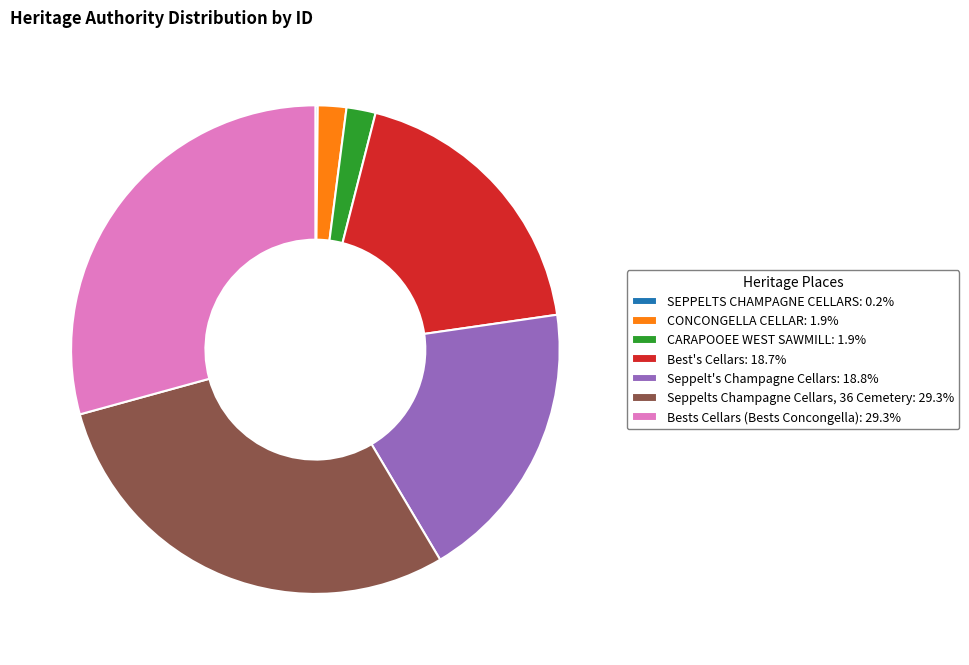

Is there a majority slice in this chart?

No